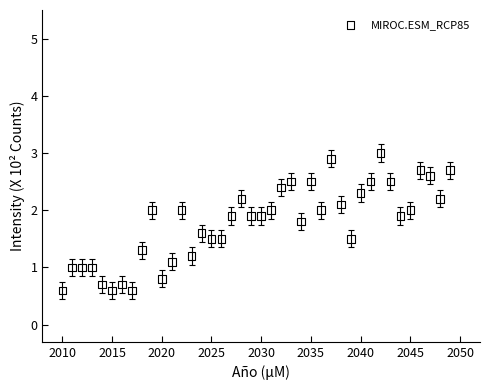

What is the range of X values (max minus min)?

39.0